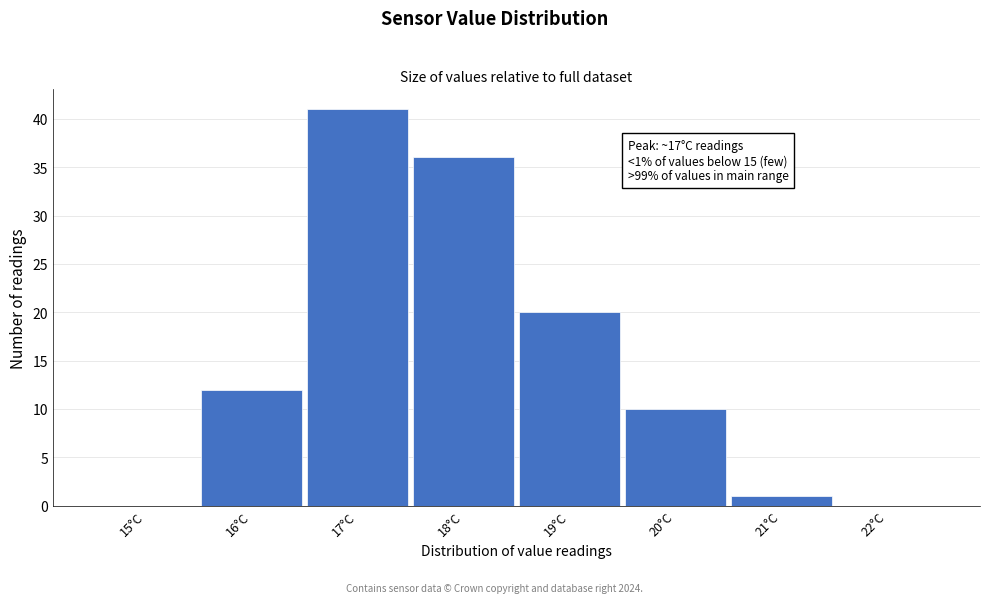

Over which range of the x-axis is the bar tallest?

16.5 to 17.5